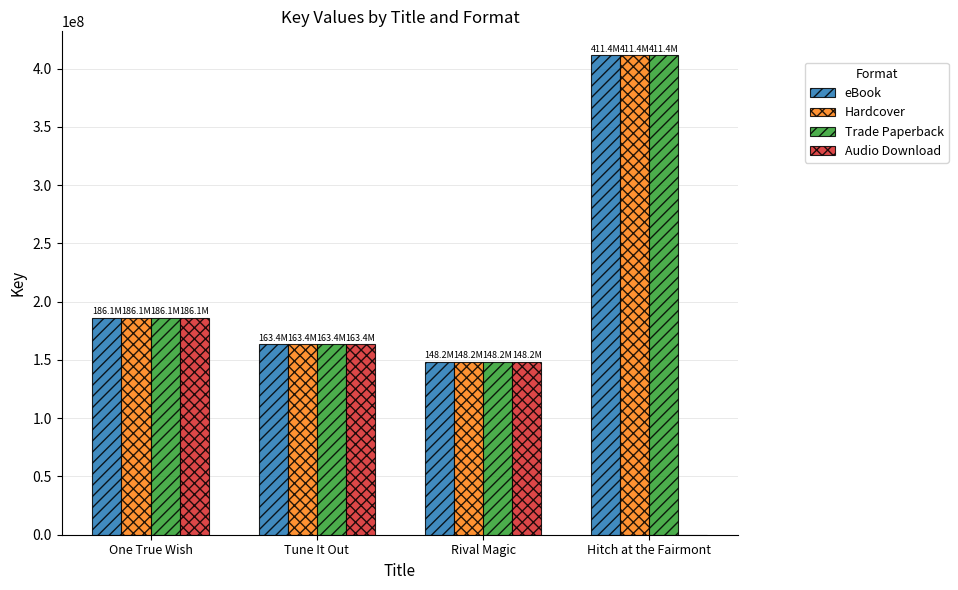

What is the sum of all eBook values?

909181894